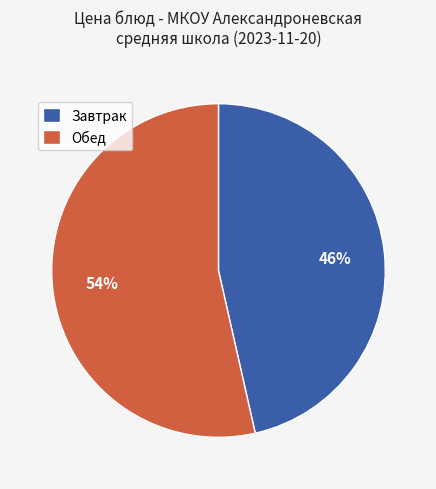

How many segments does this pie chart have?

2